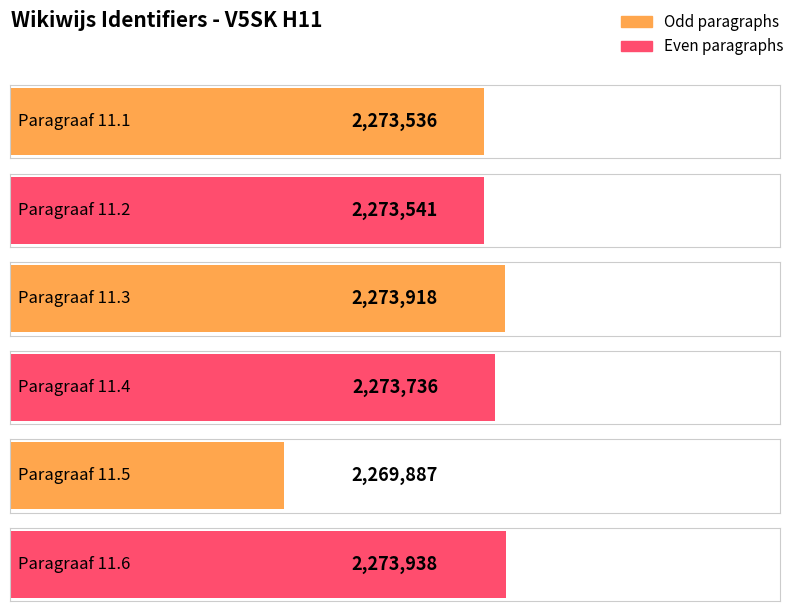

Which category has the highest value across all series?

Paragraaf 11.6